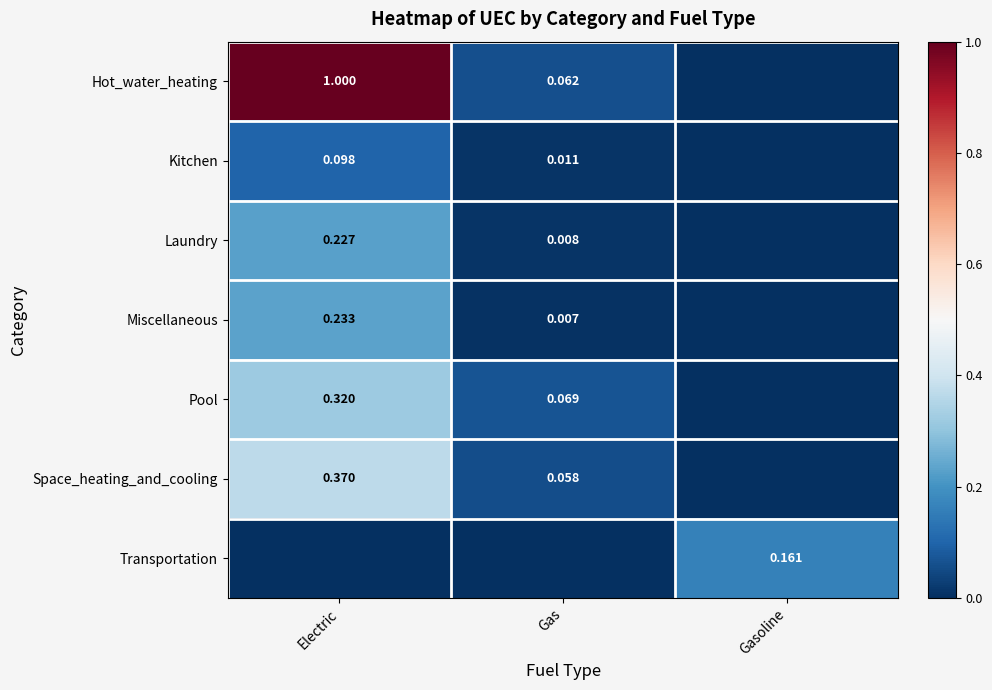

What is the difference between the maximum and second lowest values in the Miscellaneous series?

0.2